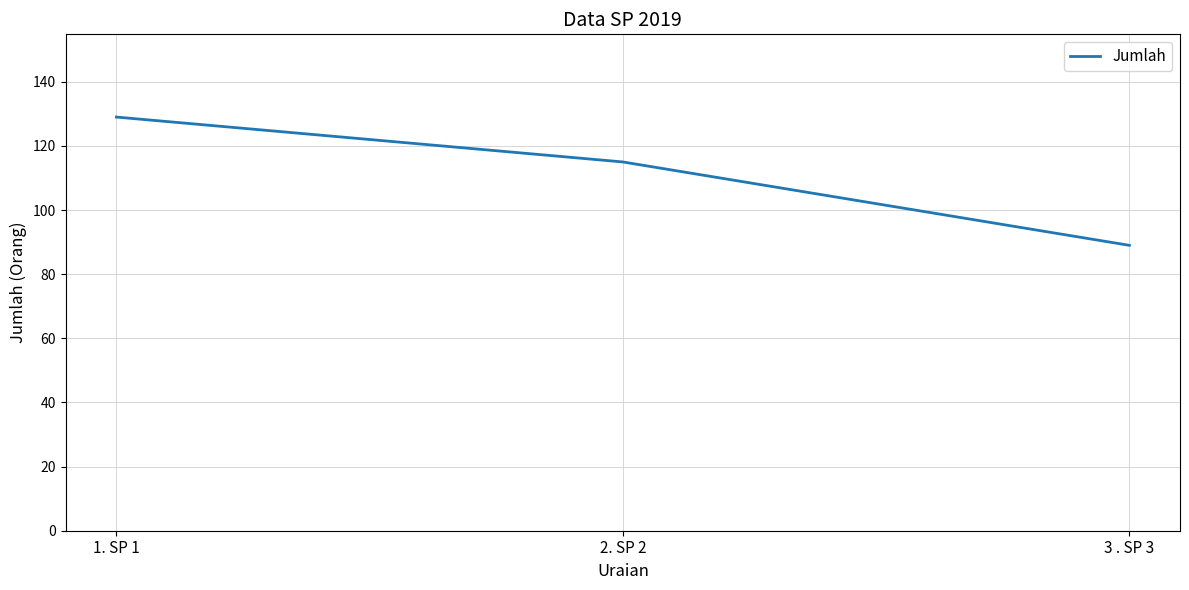

At which label does the data first exceed 115?

1. SP 1